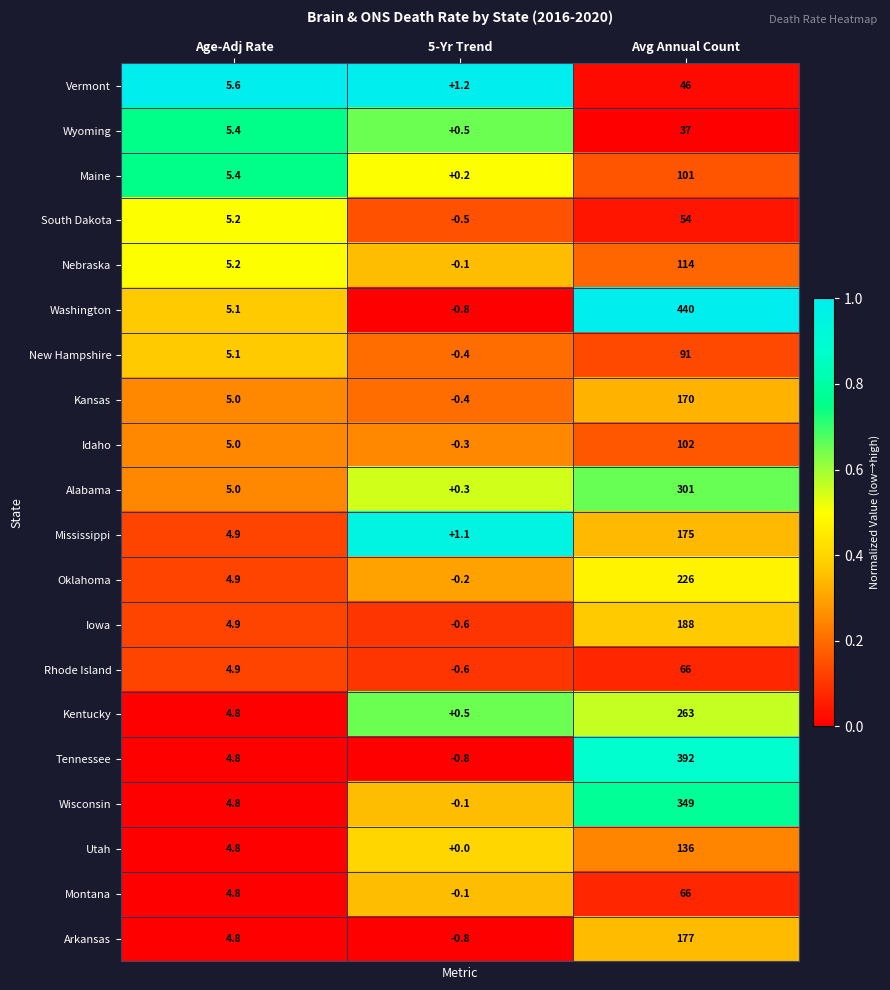

True or false: Utah has a value of 225.0 at Avg Annual Count.

False